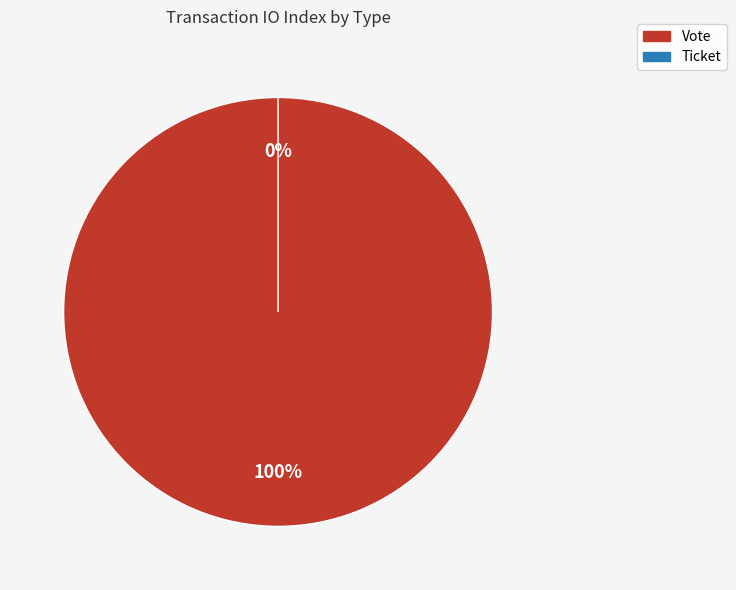

Between Ticket and Vote, which is larger?

Vote